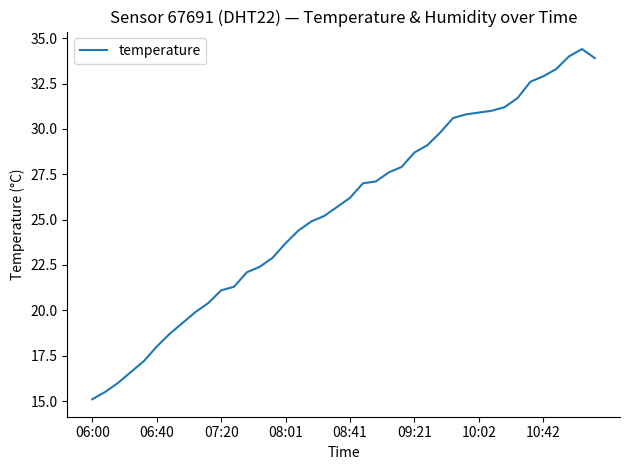

Reading left to right, list all the values displayed in this chart.

15.1	15.5	16.0	16.6	17.2	18.0	18.7	19.3	19.9	20.4	21.1	21.3	22.1	22.4	22.9	23.7	24.4	24.9	25.2	25.7	26.2	27.0	27.1	27.6	27.9	28.7	29.1	29.8	30.6	30.8	30.9	31.0	31.2	31.7	32.6	32.9	33.3	34.0	34.4	33.9